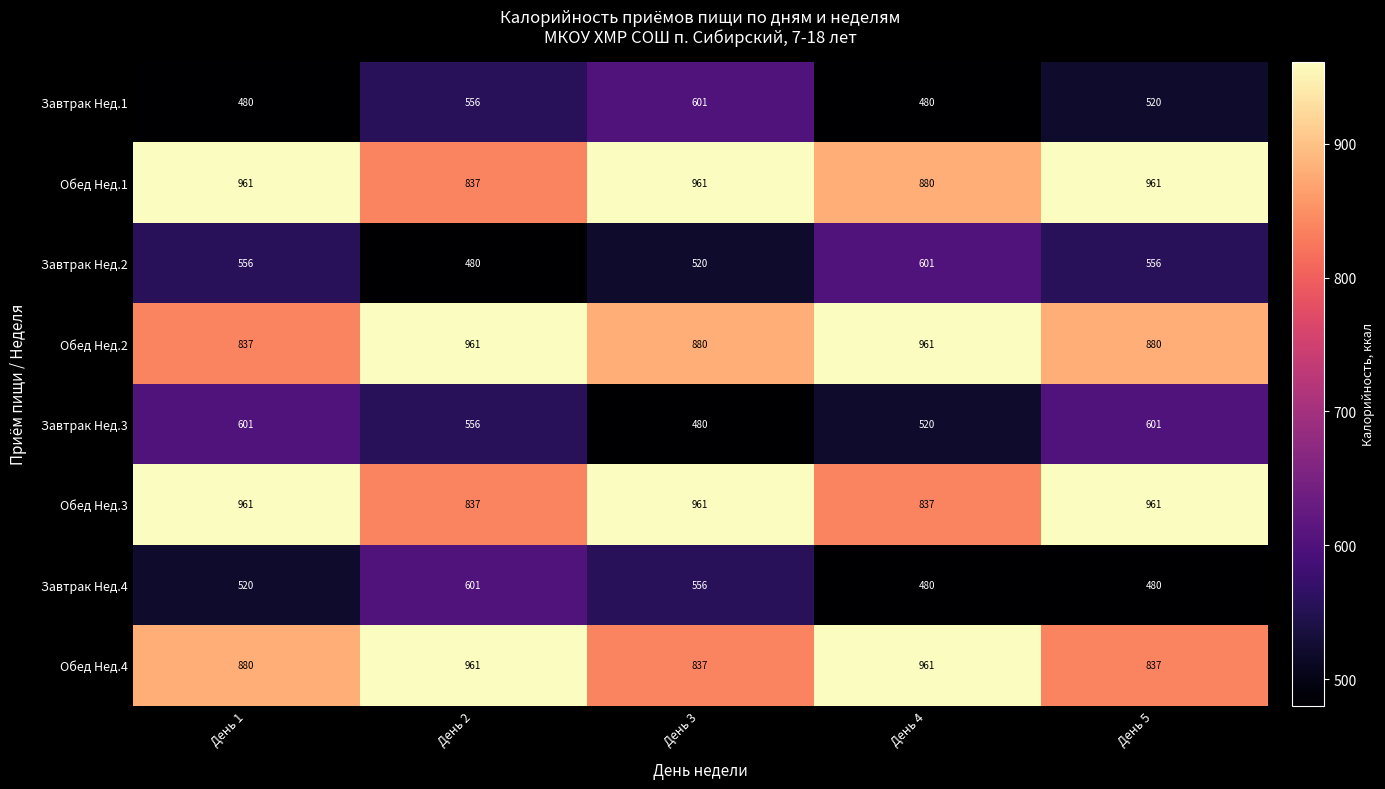

What is the spread (max minus min) of values at День 5?

481